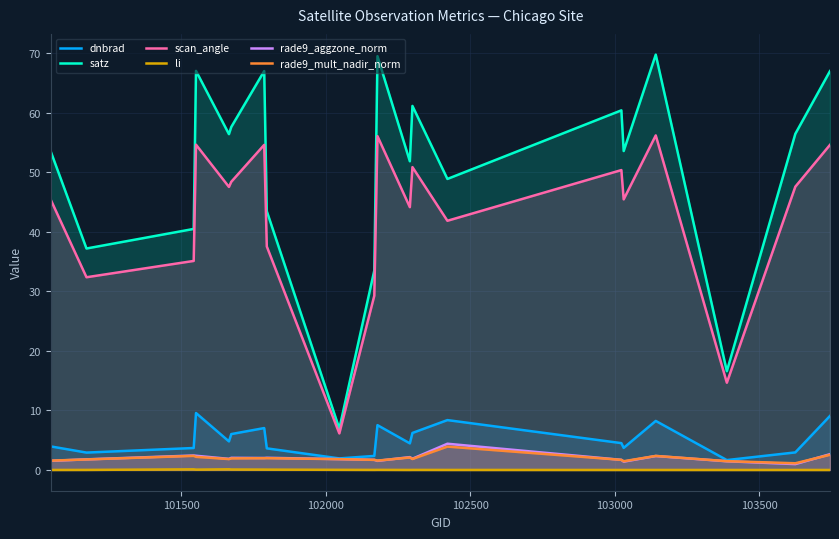

True or false: rade9_aggzone_norm and li cross at least once.

False